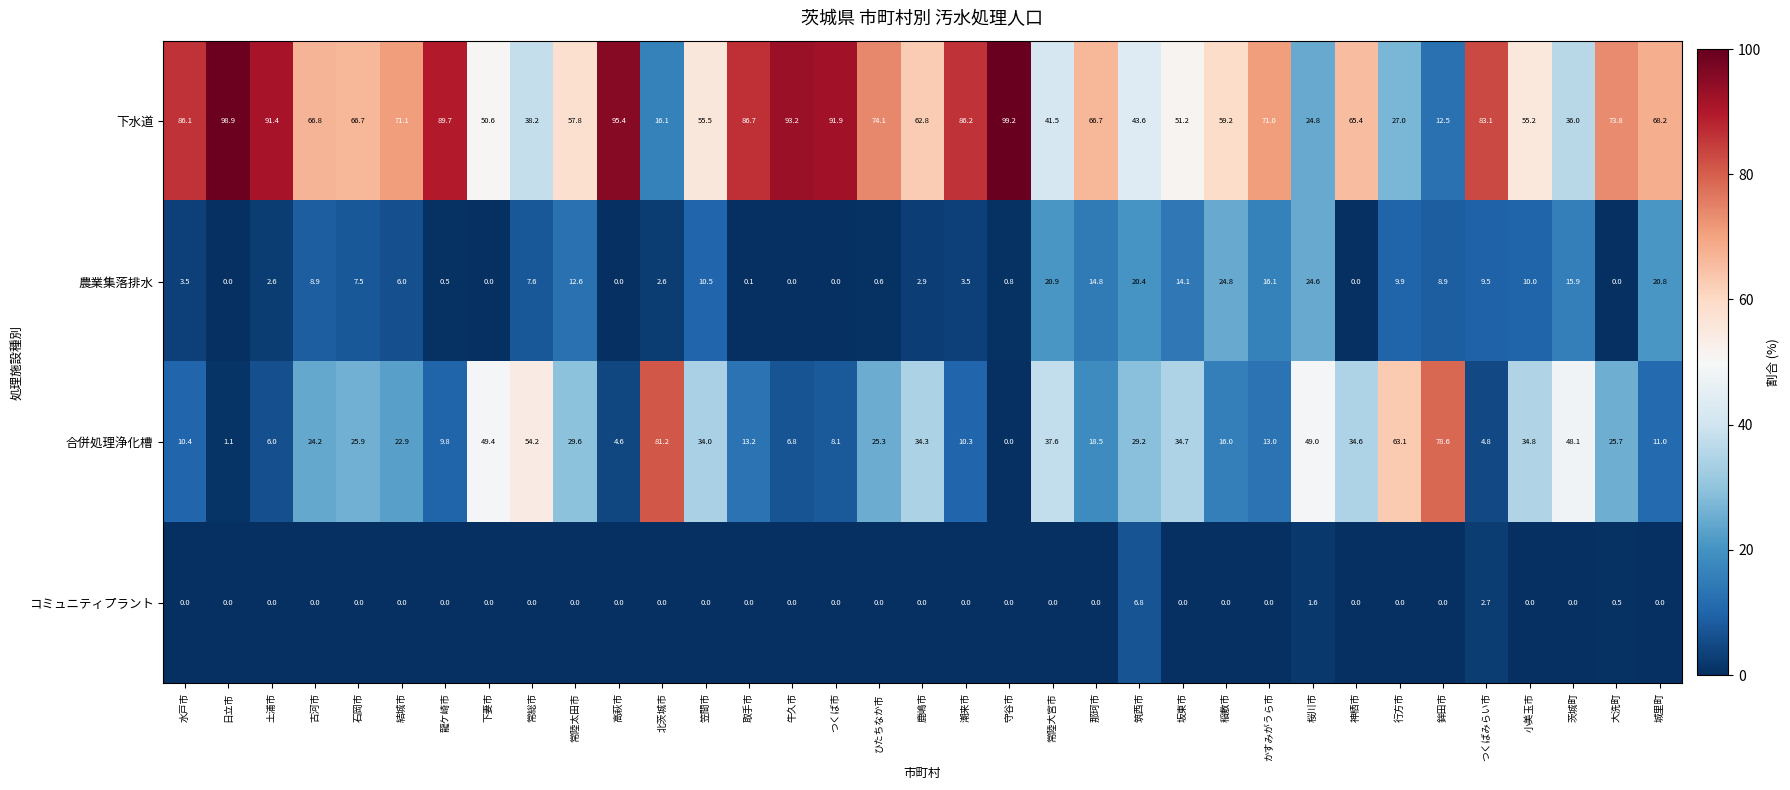

Where does the 農業集落排水 series first go above 7?

古河市